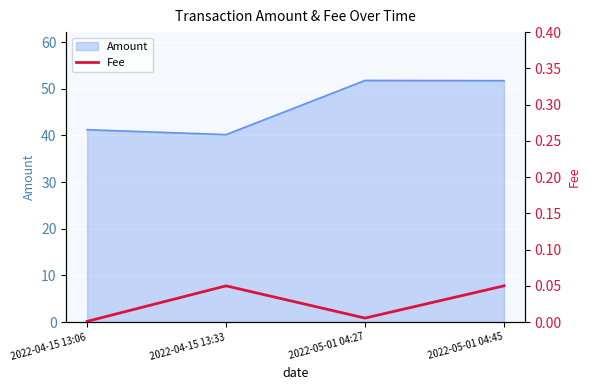

At which category does the chart reach its minimum across all series?

2022-04-15 13:06